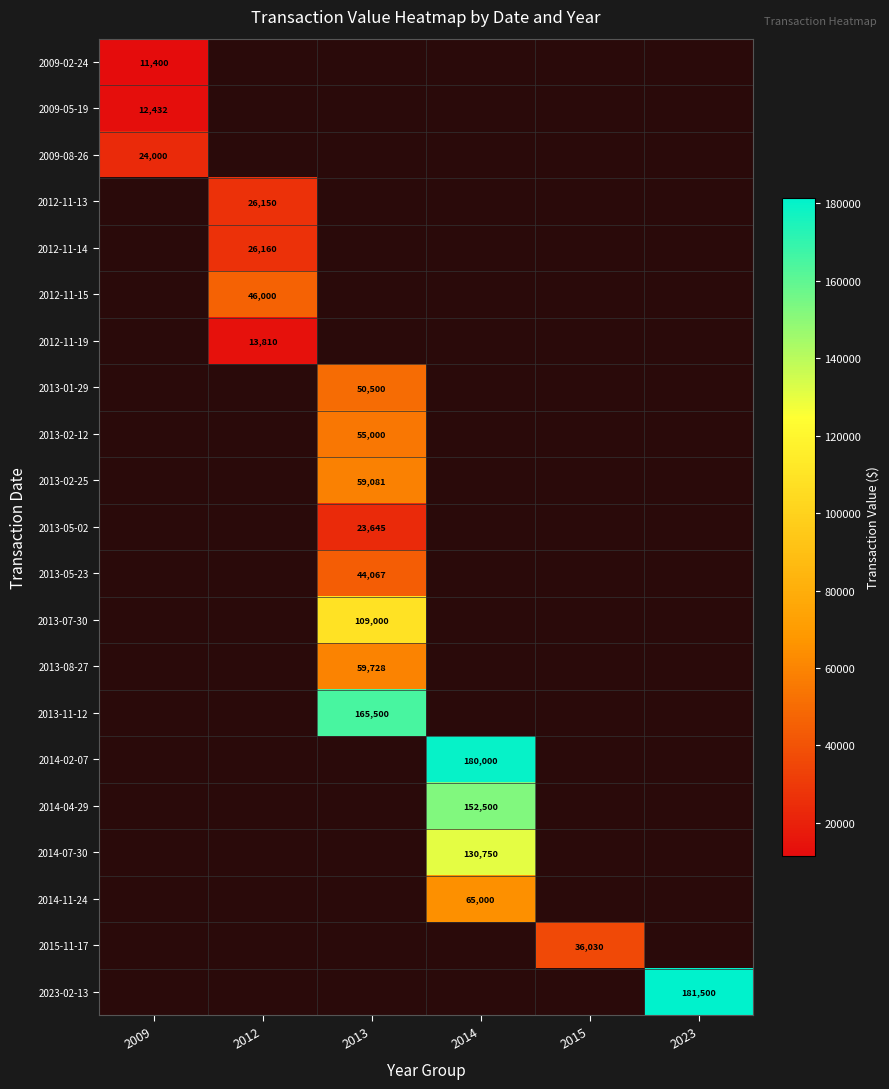

Is the value of 2015-11-17 at 2015 greater than the value of 2012-11-15 at 2012?

No